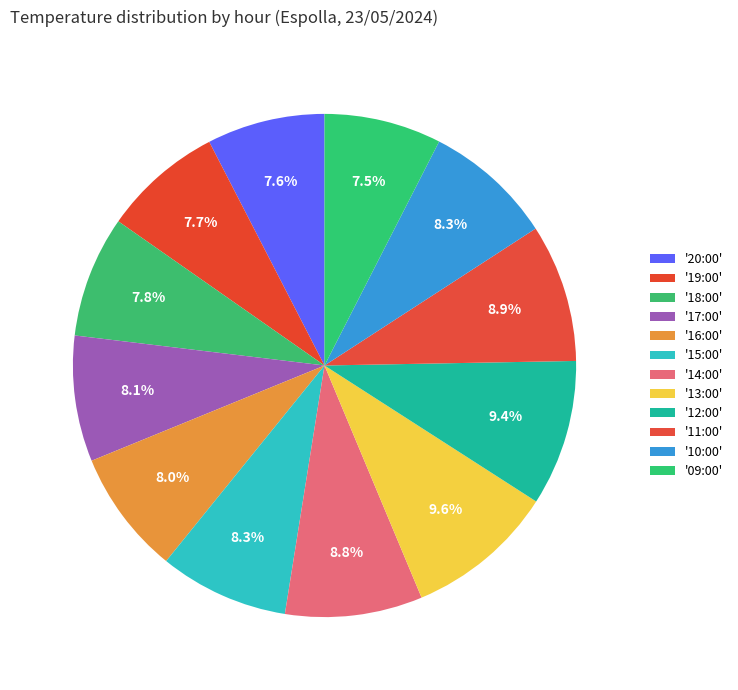

How many slices are in this pie chart?

12